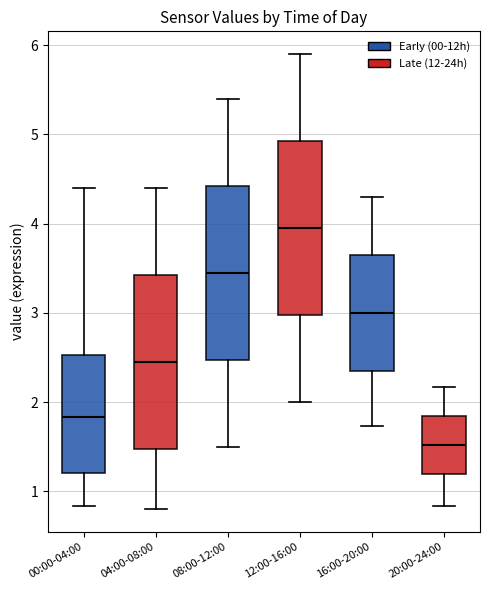

Reading left to right, transcribe this box plot: for each box, give where its median line is, the range the box spans, and where its two whiskers end, as read against the y-axis. The values are not printed on the chart, so give them approximately, as read against the axis.

00:00-04:00: median 1.8, box 1.2 to 2.5, whiskers 0.8 to 4.4
04:00-08:00: median 2.5, box 1.5 to 3.4, whiskers 0.8 to 4.4
08:00-12:00: median 3.5, box 2.5 to 4.4, whiskers 1.5 to 5.4
12:00-16:00: median 4.0, box 3.0 to 4.9, whiskers 2.0 to 5.9
16:00-20:00: median 3.0, box 2.4 to 3.6, whiskers 1.7 to 4.3
20:00-24:00: median 1.5, box 1.2 to 1.8, whiskers 0.8 to 2.2